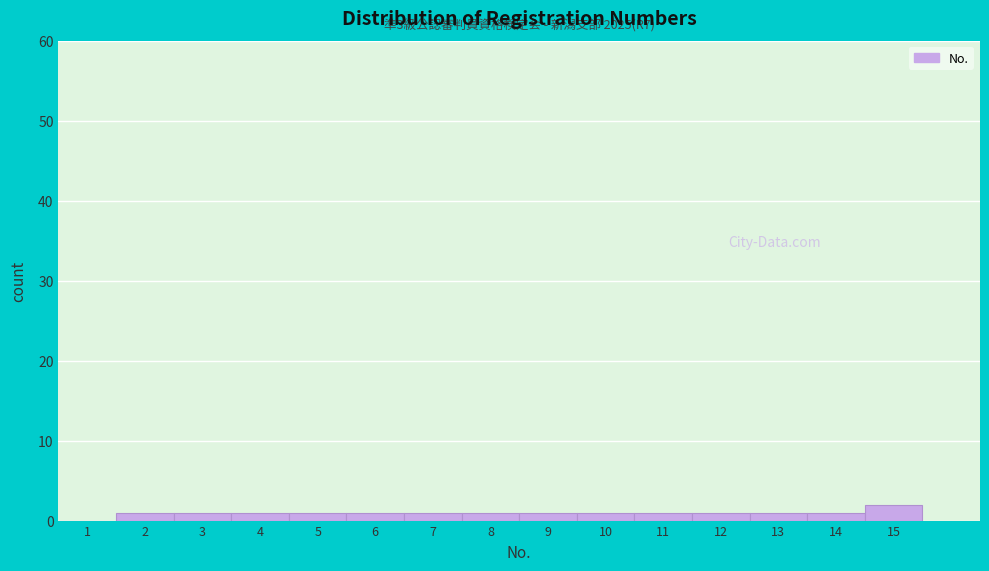

Reading left to right, list all the values displayed in this chart.

1=0	2=1	3=1	4=1	5=1	6=1	7=1	8=1	9=1	10=1	11=1	12=1	13=1	14=1	15=2